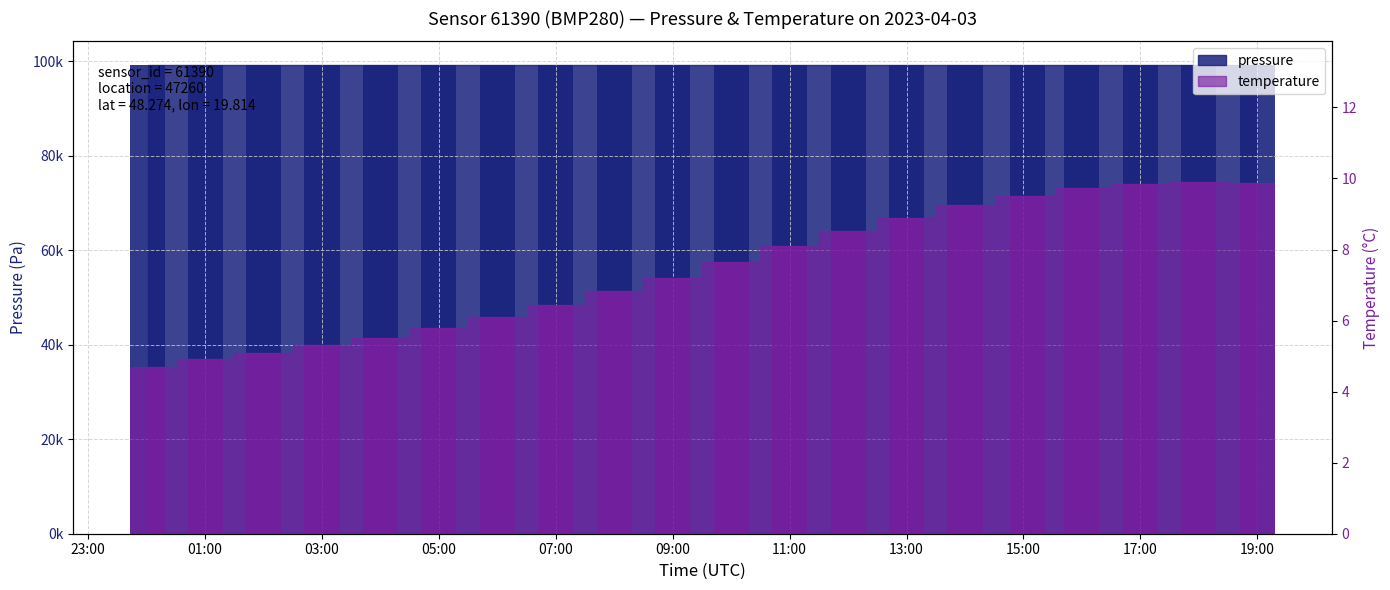

Which series has the largest range (max minus min)?

pressure